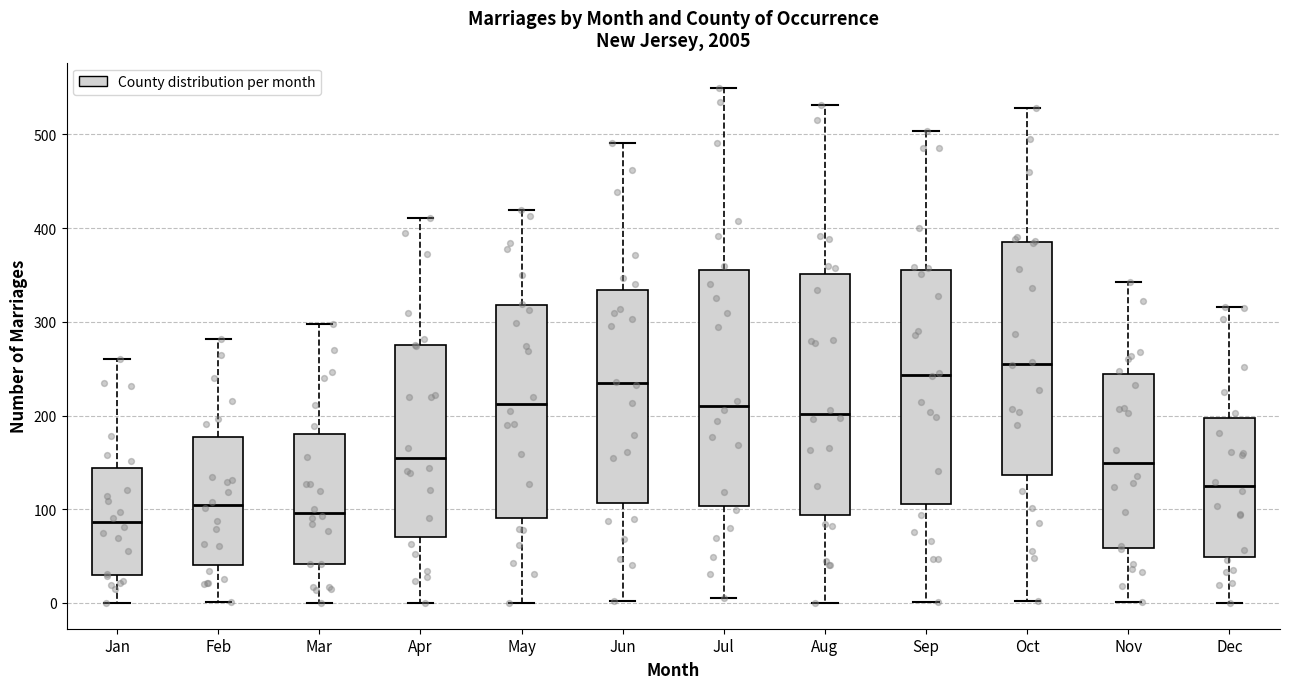

Where does the upper whisker of the box for Sep end on the y-axis? The values are not printed on the chart, so give them approximately, as read against the axis.

500